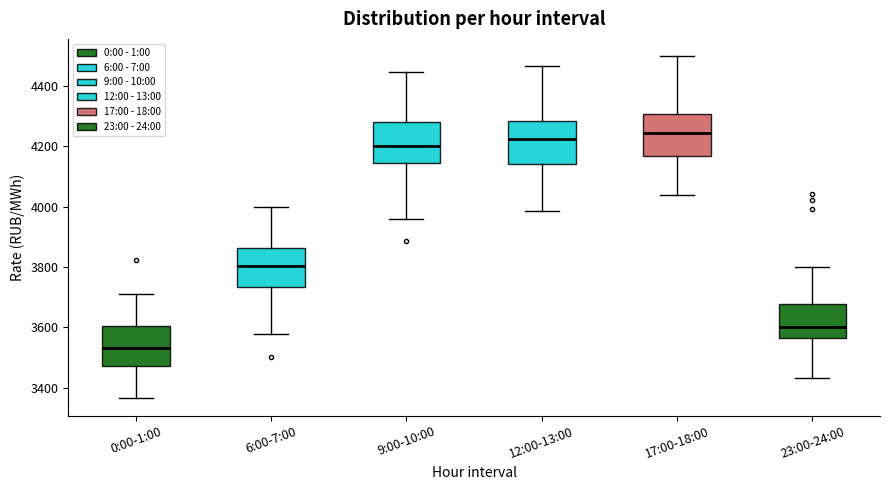

Which box has the highest median line?

17:00-18:00